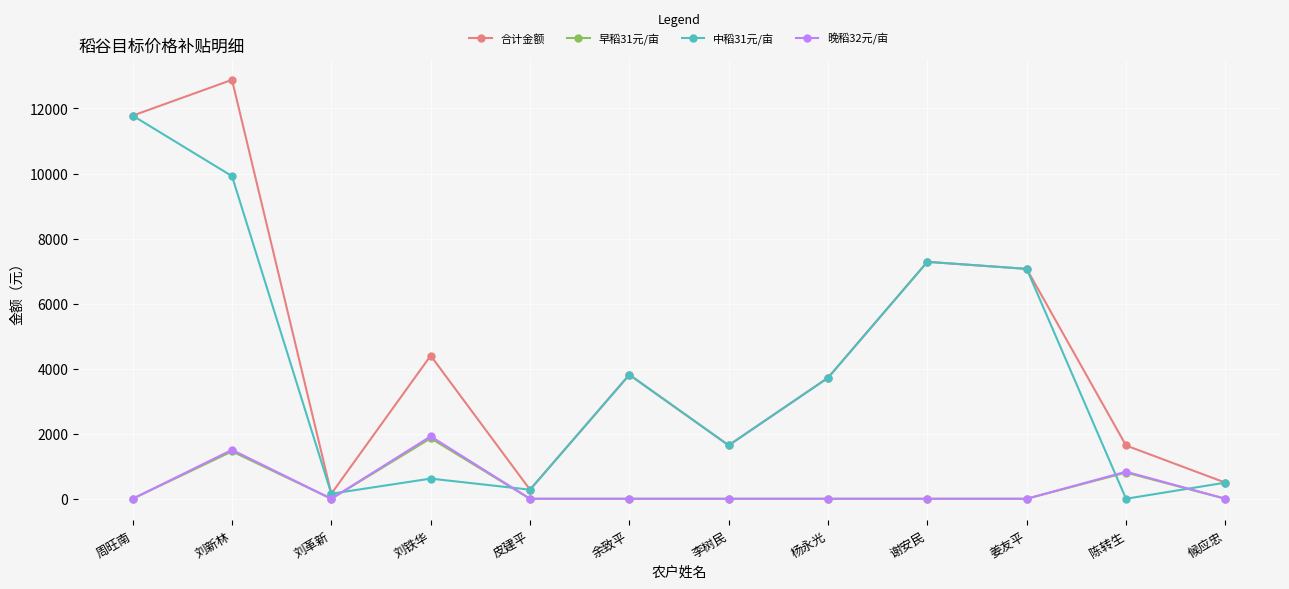

True or false: 中稻31元/亩 and 早稻31元/亩 intersect in this chart.

True